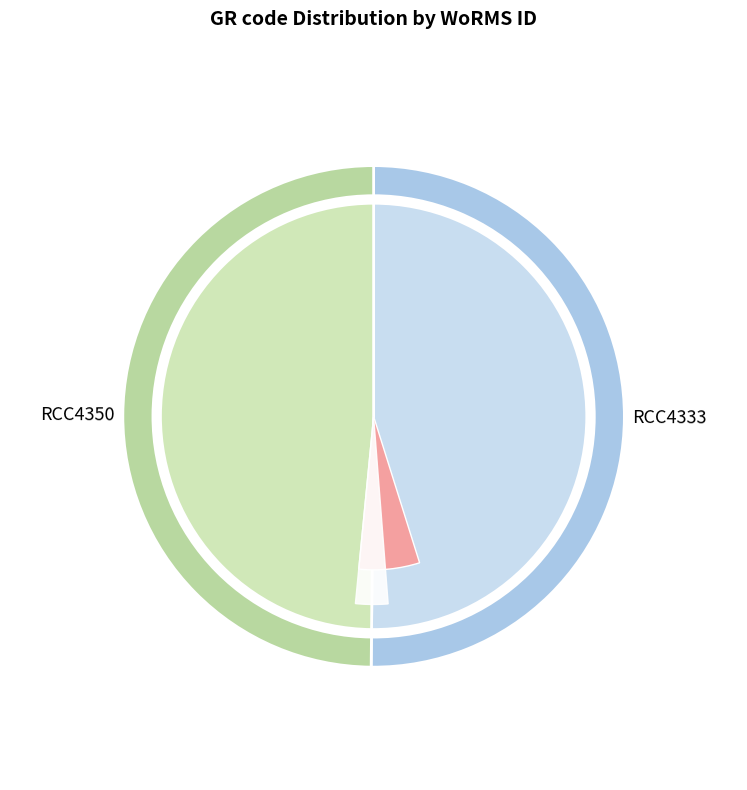

Is there a majority slice in this chart?

Yes